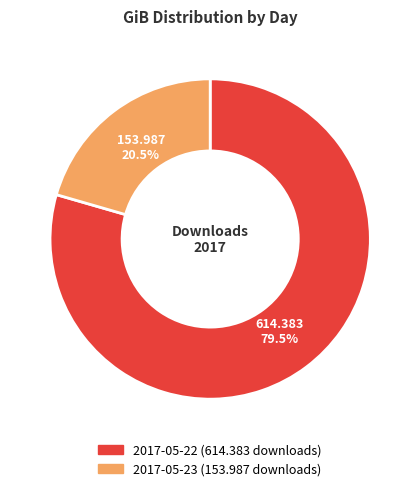

What is the ratio of the value at 2017-05-22 to the value at 2017-05-23?

3.9